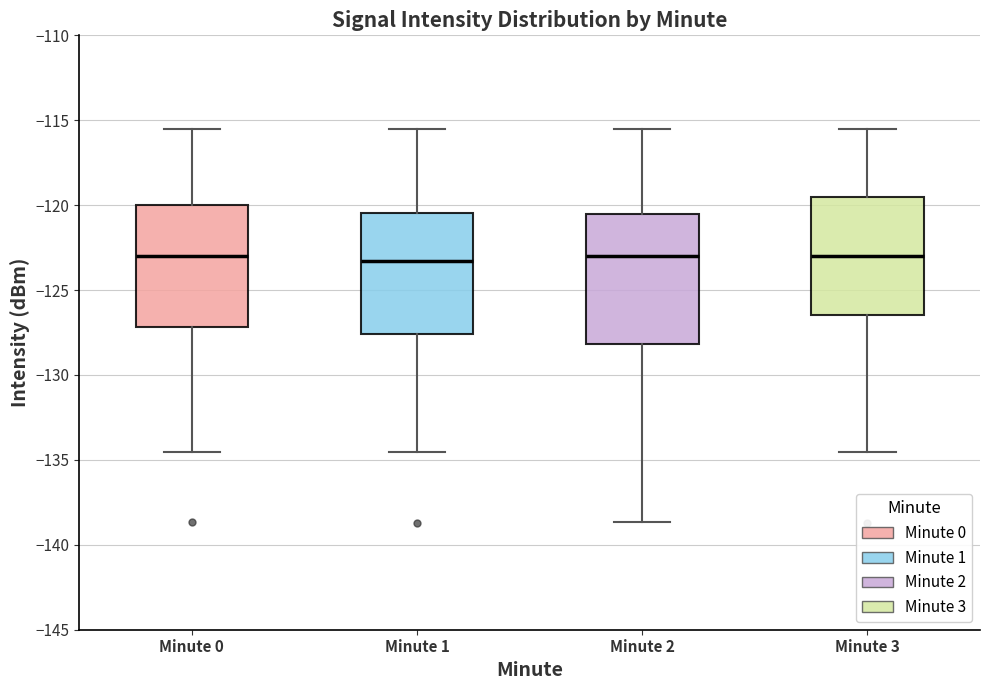

Reading left to right, read every box against the y-axis: the position of its median line, the range the box covers, and the ends of its whiskers. The values are not printed on the chart, so give them approximately, as read against the axis.

Minute 0: median -123.0, box -127.0 to -120.0, whiskers -134.5 to -115.5
Minute 1: median -123.5, box -127.5 to -120.5, whiskers -134.5 to -115.5
Minute 2: median -123.0, box -128.0 to -120.5, whiskers -138.5 to -115.5
Minute 3: median -123.0, box -126.5 to -119.5, whiskers -134.5 to -115.5